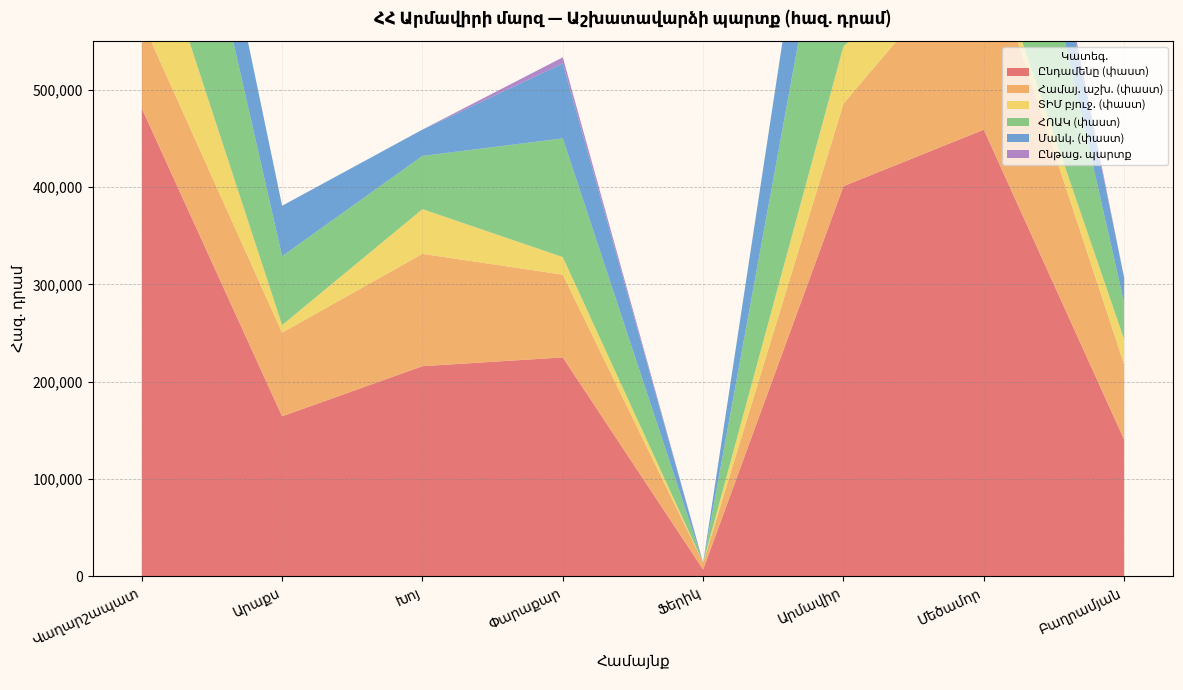

Reading right to left, list all the values displayed in this chart.

Ընդամենը (փաստ): Բաղրամյան=140504.4	Մեծամոր=458929.4	Արմավիր=400878.6	Ֆերիկ=7043.7	Փարաքար=224985.4	Խոյ=215972.6	Արաքս=164465.6	Վաղարշապատ=480893.3
Համայ. աշխ. (փաստ): Բաղրամյան=77260.3	Մեծամոր=196497.0	Արմավիր=84820.1	Ֆերիկ=7043.7	Փարաքար=84989.2	Խոյ=115387.7	Արաքս=85947.3	Վաղարշապատ=90033.4
ՏԻՄ բյուջ. (փաստ): Բաղրամյան=25630.4	Մեծամոր=8713.9	Արմավիր=58921.5	Ֆերիկ=0.0	Փարաքար=18048.1	Խոյ=45919.5	Արաքս=7751.3	Վաղարշապատ=127756.9
ՀՈԱԿ (փաստ): Բաղրամյան=37613.7	Մեծամոր=253718.5	Արմավիր=257137.0	Ֆերիկ=0.0	Փարաքար=121948.1	Խոյ=54665.4	Արաքս=70767.0	Վաղարշապատ=263103.0
Մանկ. (փաստ): Բաղրամյան=25867.1	Մեծամոր=89735.1	Արմավիր=158795.2	Ֆերիկ=0.0	Փարաքար=77041.9	Խոյ=27070.6	Արաքս=51832.3	Վաղարշապատ=111101.8
Ընթաց. պարտք: Բաղրամյան=0.0	Մեծամոր=17167.6	Արմավիր=0.0	Ֆերիկ=0.0	Փարաքար=6245.7	Խոյ=-0.0	Արաքս=0.0	Վաղարշապատ=0.0